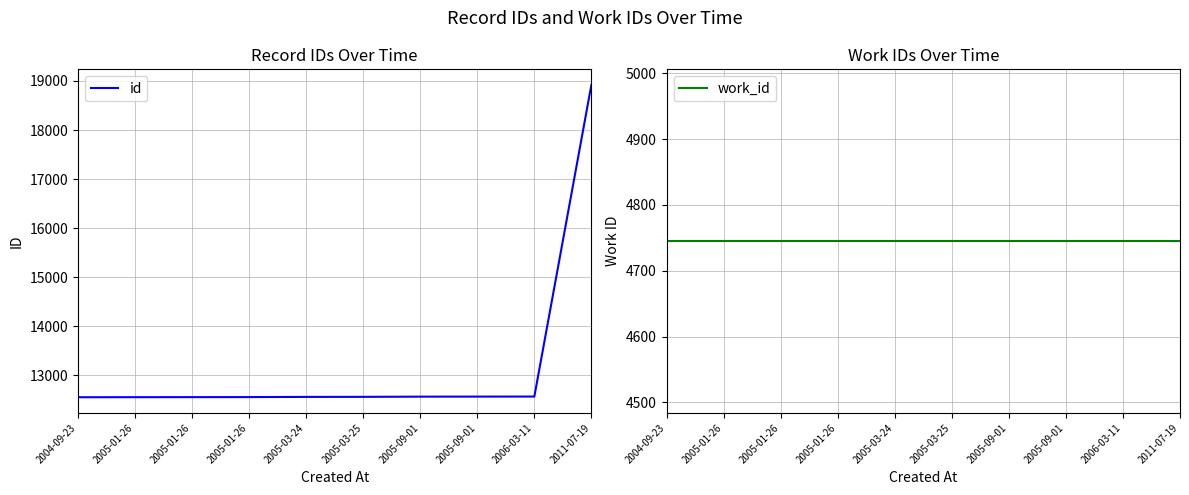

What is the maximum value for work_id?

4745